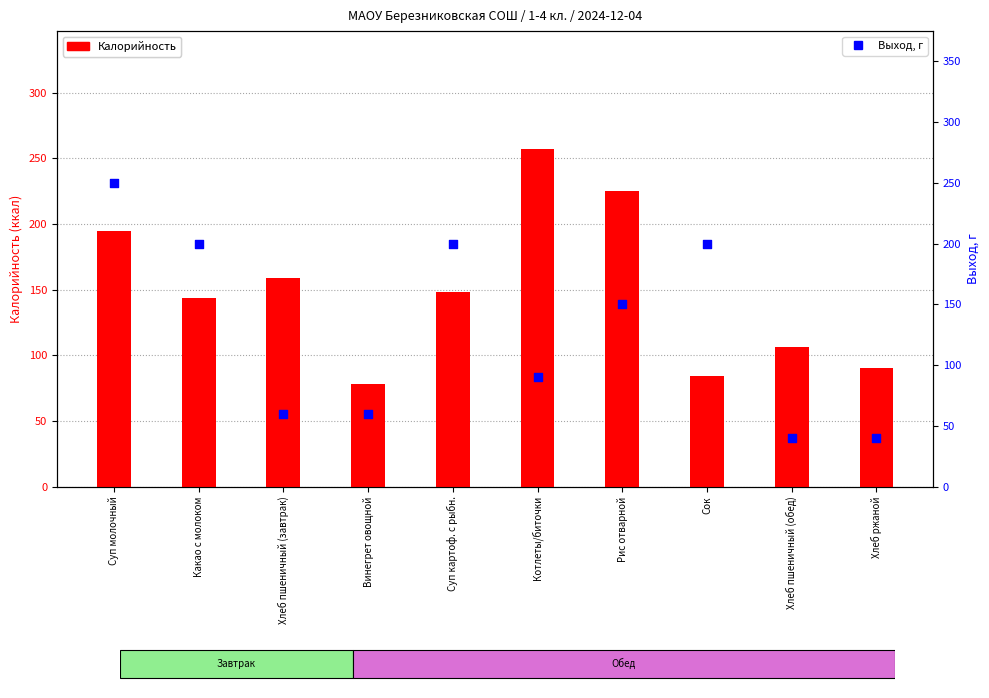

Which series has the largest total across all categories?

Калорийность